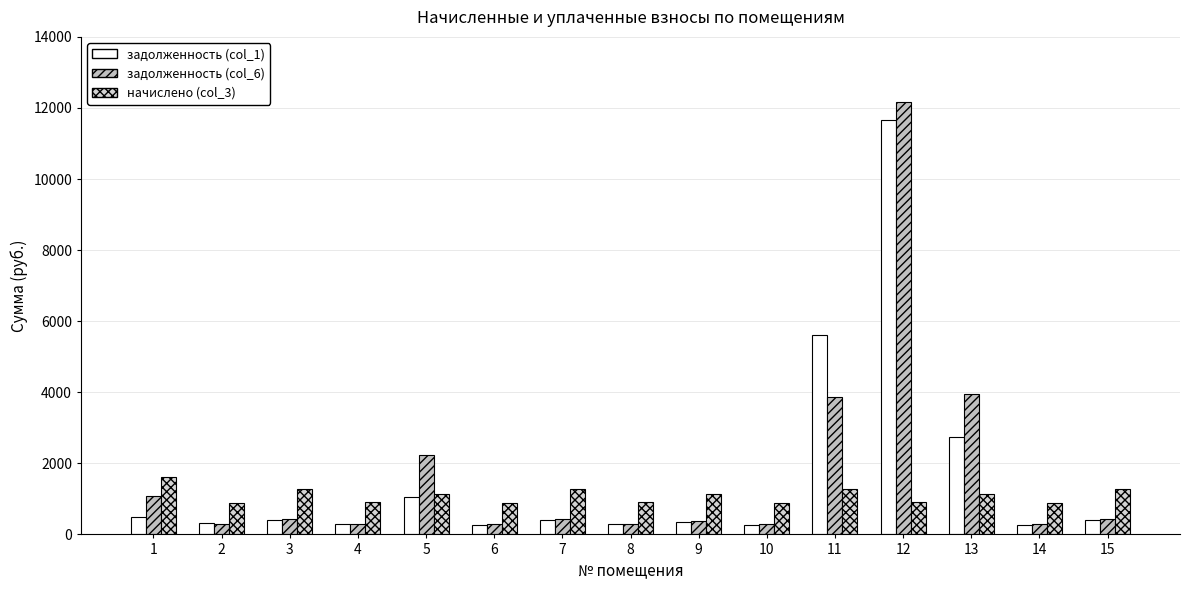

At how many categories does at least one series exceed 2296?

3